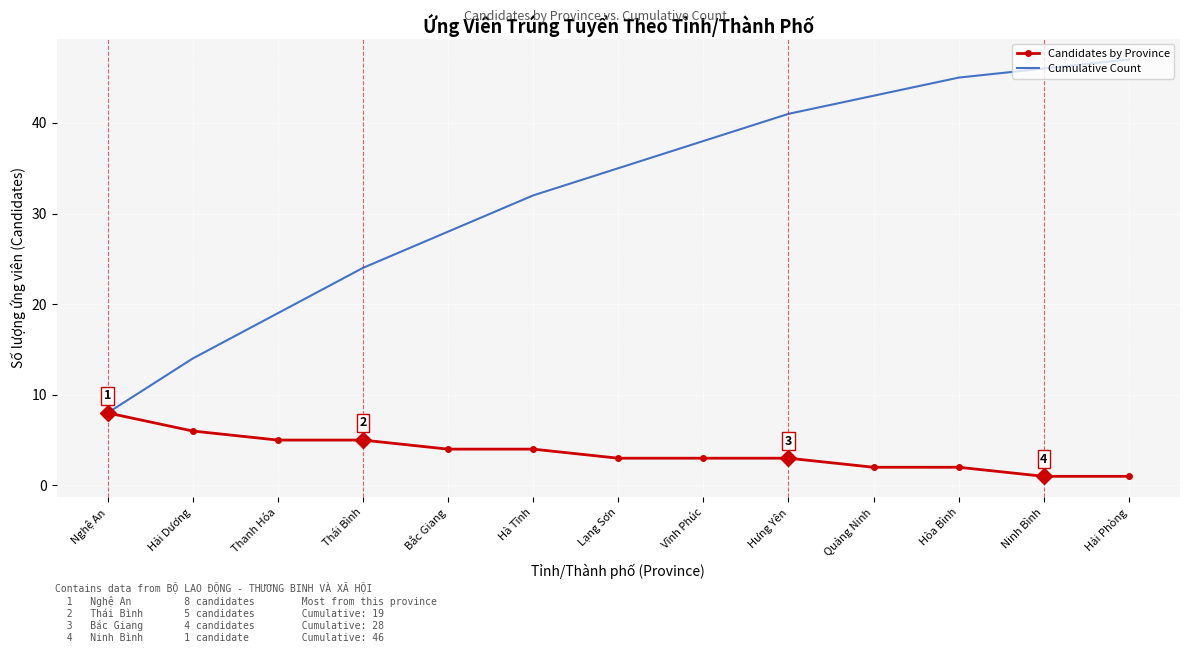

True or false: Cumulative Count has more than 0 interior local peaks.

False